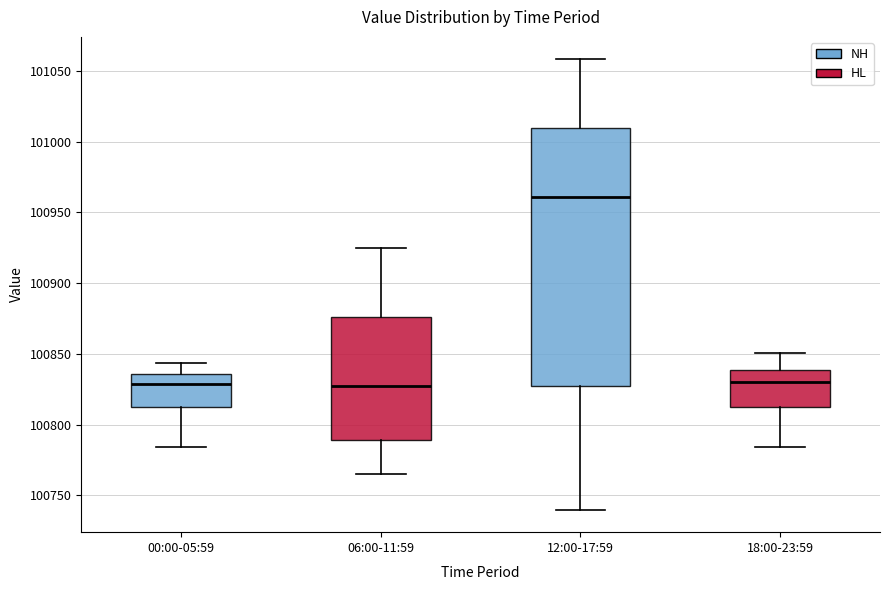

Reading left to right, read every box against the y-axis: the position of its median line, the range the box covers, and the ends of its whiskers. The values are not printed on the chart, so give them approximately, as read against the axis.

00:00-05:59: median 100830, box 100810 to 100835, whiskers 100785 to 100845
06:00-11:59: median 100825, box 100790 to 100875, whiskers 100765 to 100925
12:00-17:59: median 100960, box 100830 to 101010, whiskers 100740 to 101060
18:00-23:59: median 100830, box 100810 to 100840, whiskers 100785 to 100850